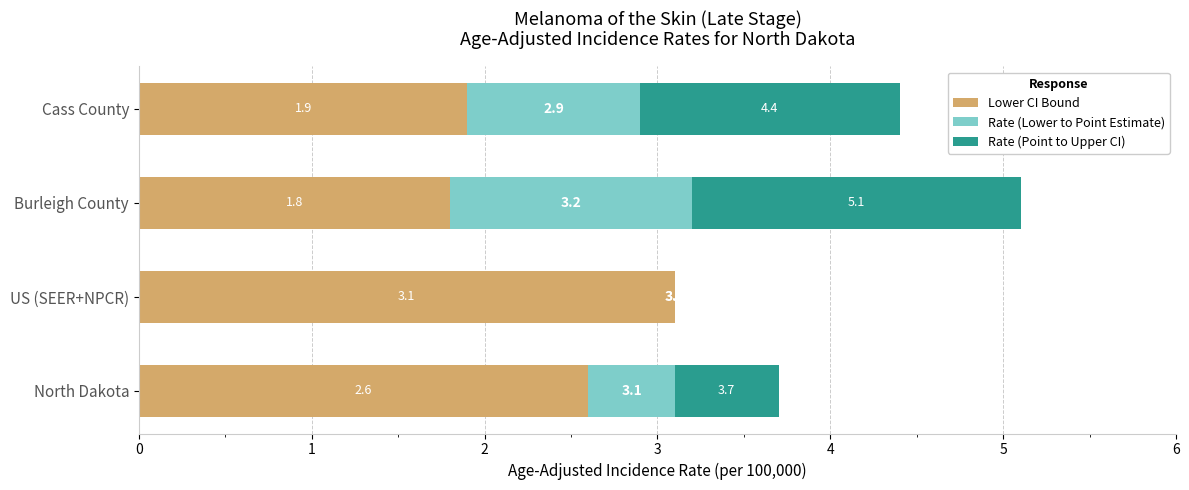

At which category is the sum across all series the highest?

Burleigh County